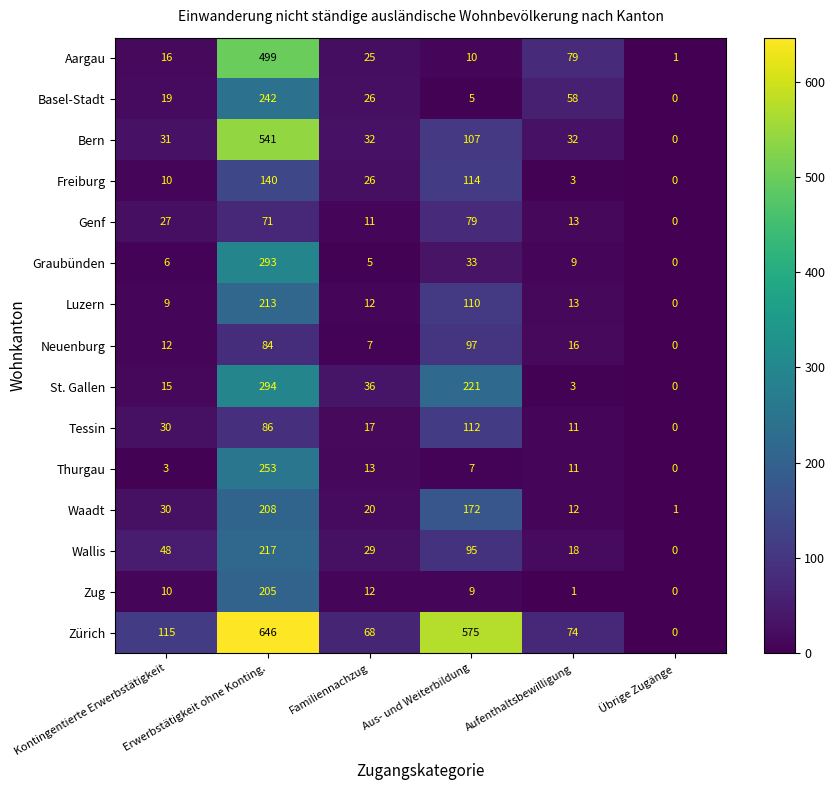

What is the average value of the Basel-Stadt series?

58